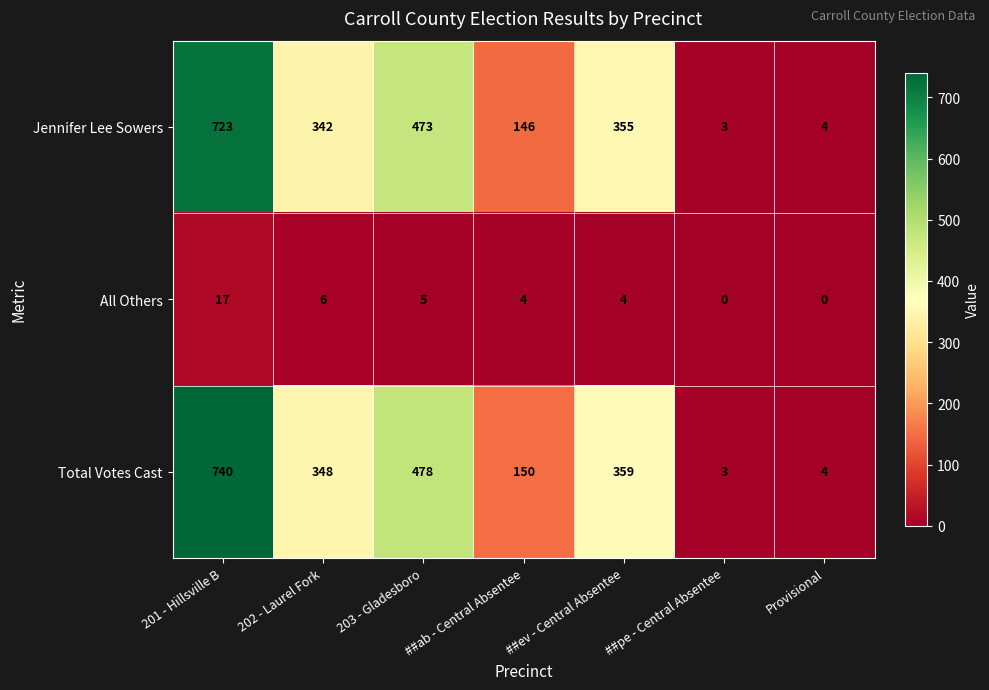

Rank the series at ##ev - Central Absentee from lowest to highest value.

All Others, Jennifer Lee Sowers, Total Votes Cast